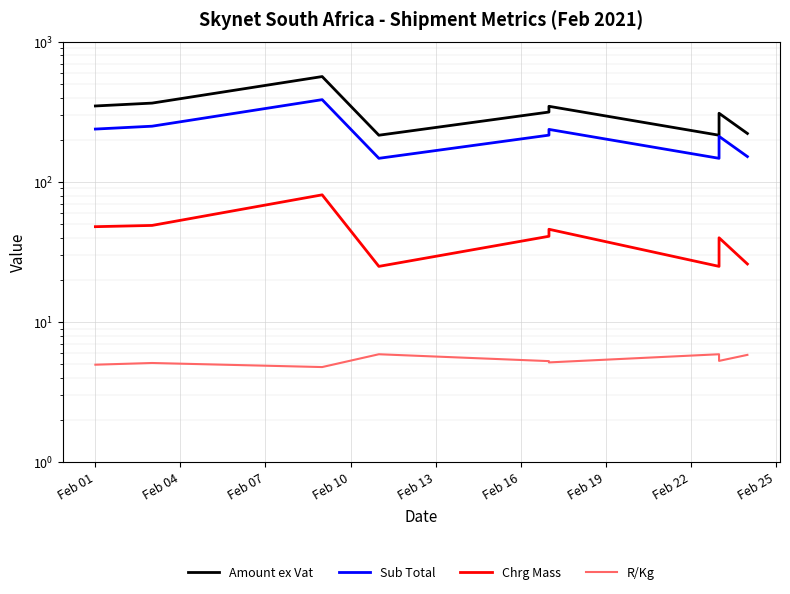

What is the sum of all R/Kg values?

48.2